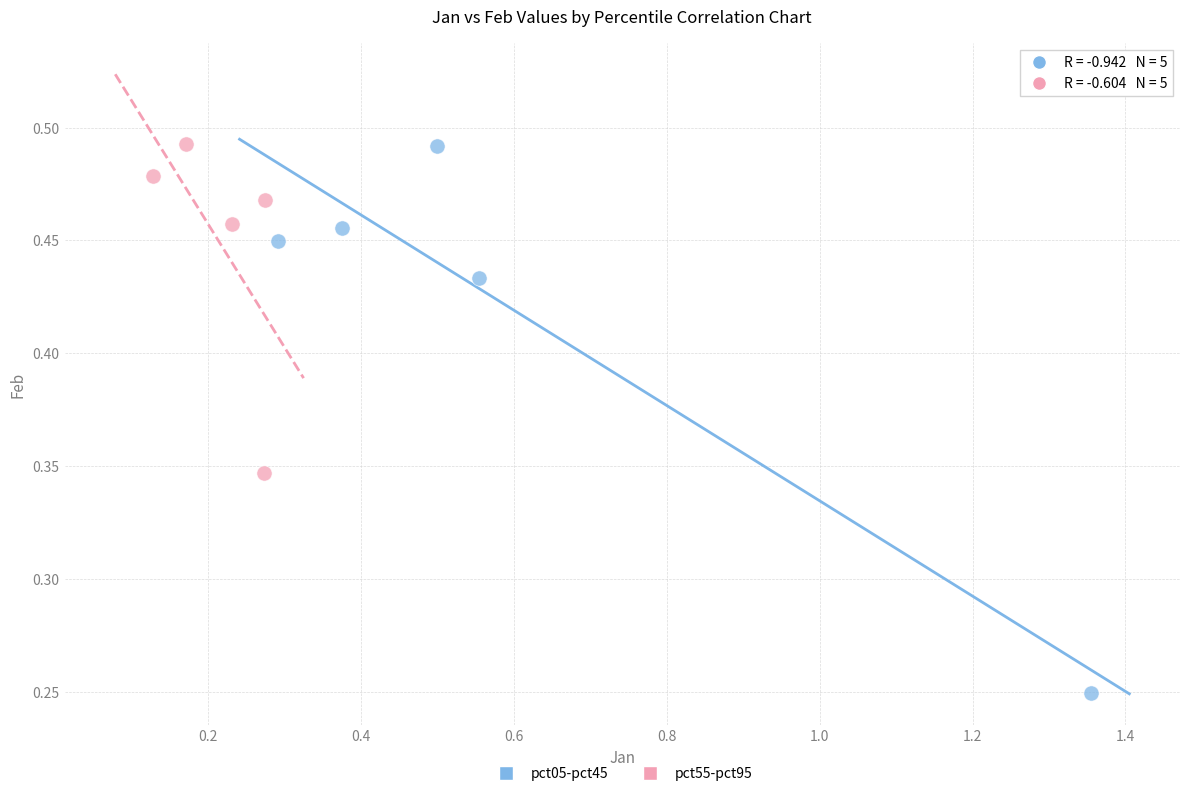

Which series has the widest spread of Y values?

pct05-pct45